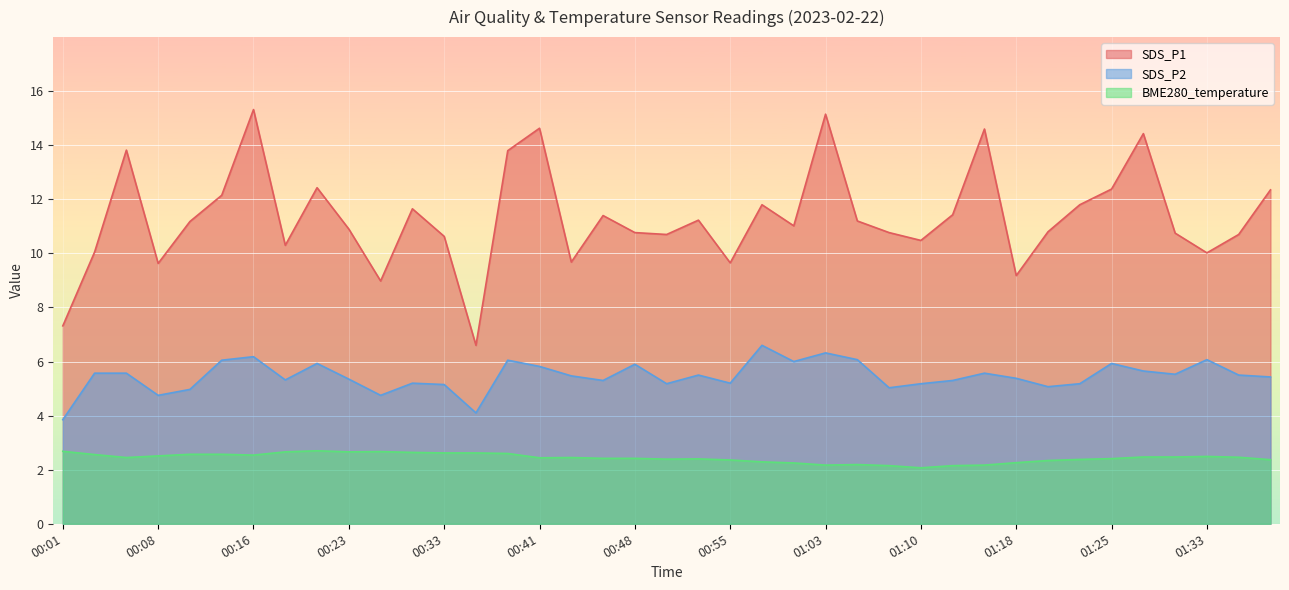

What is the difference between the maximum and minimum values in the SDS_P1 series?

8.7